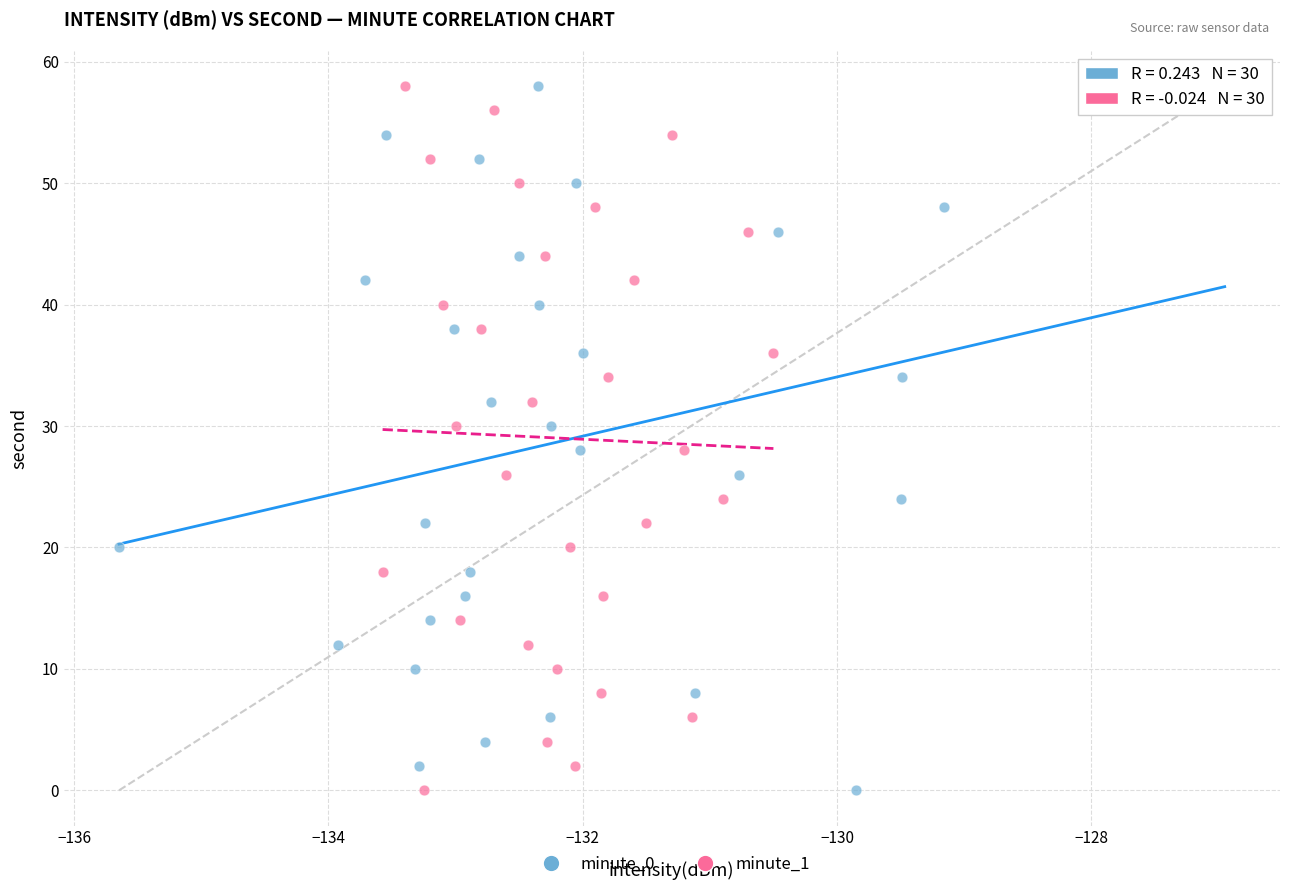

What are all the series names shown in the legend?

minute_0, minute_1